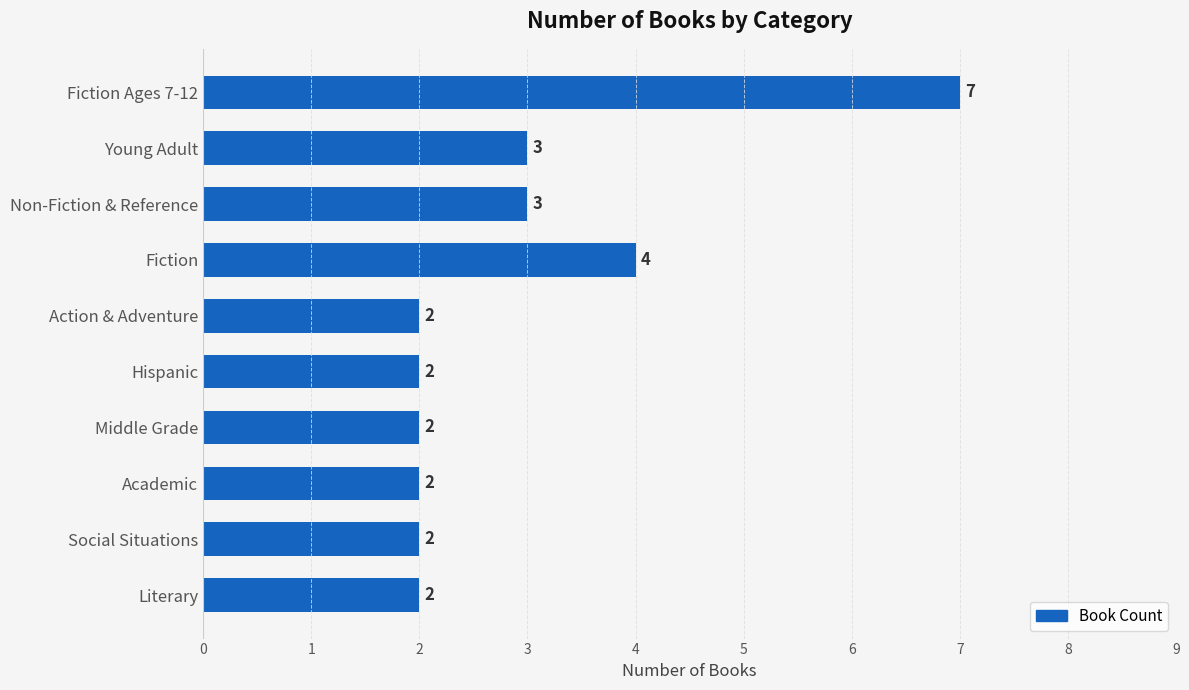

At which label is the value closest to 4?

Fiction